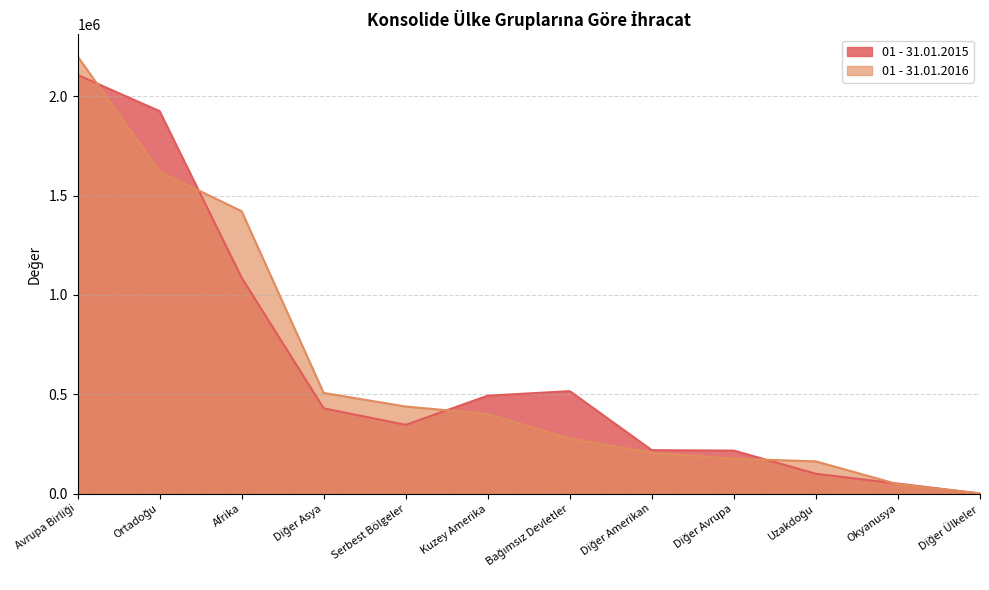

What position from the right is Uzakdoğu?

3